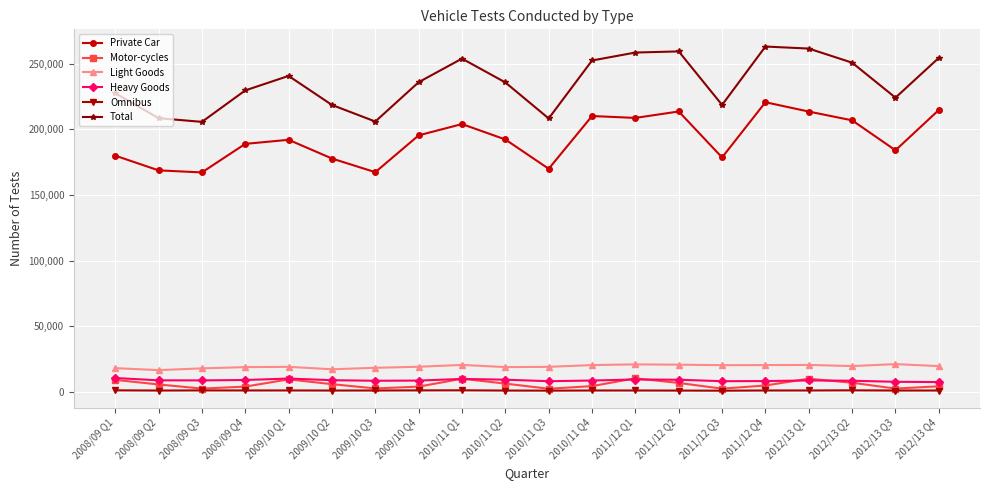

What is the value of the Motor-cycles point at the 13th from the left?

10149